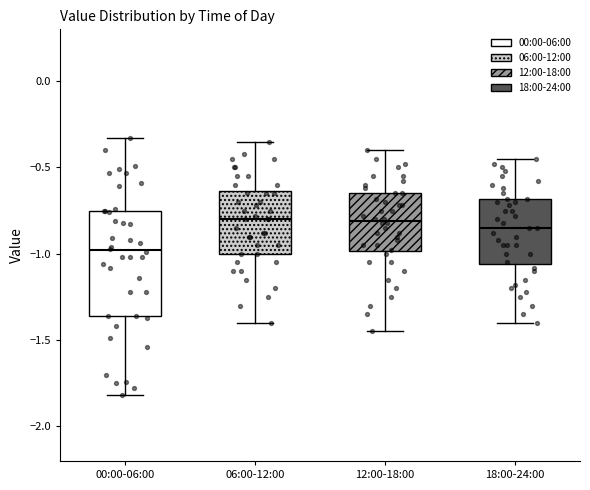

Where is the lower edge of the box for 06:00-12:00 on the y-axis? The values are not printed on the chart, so give them approximately, as read against the axis.

-1.00